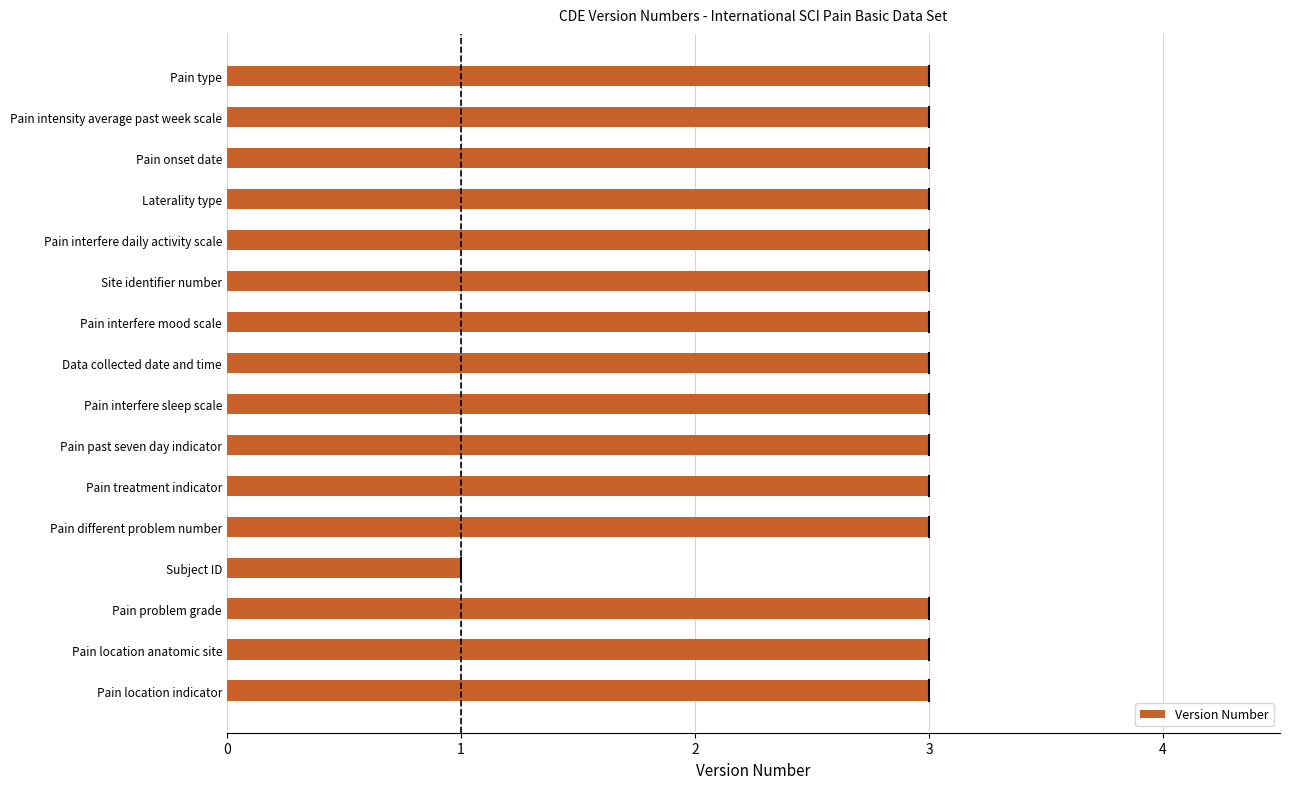

Which label corresponds to the smallest value in the chart?

Subject ID